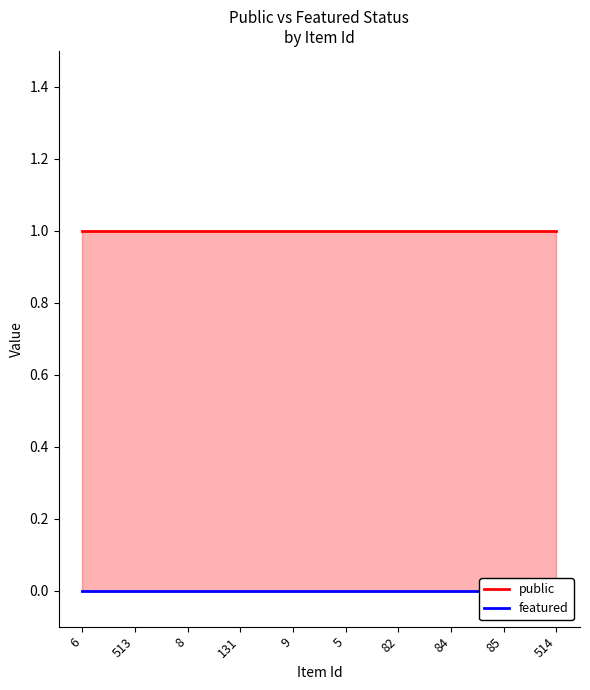

Between 8 and 84, which is larger?

8